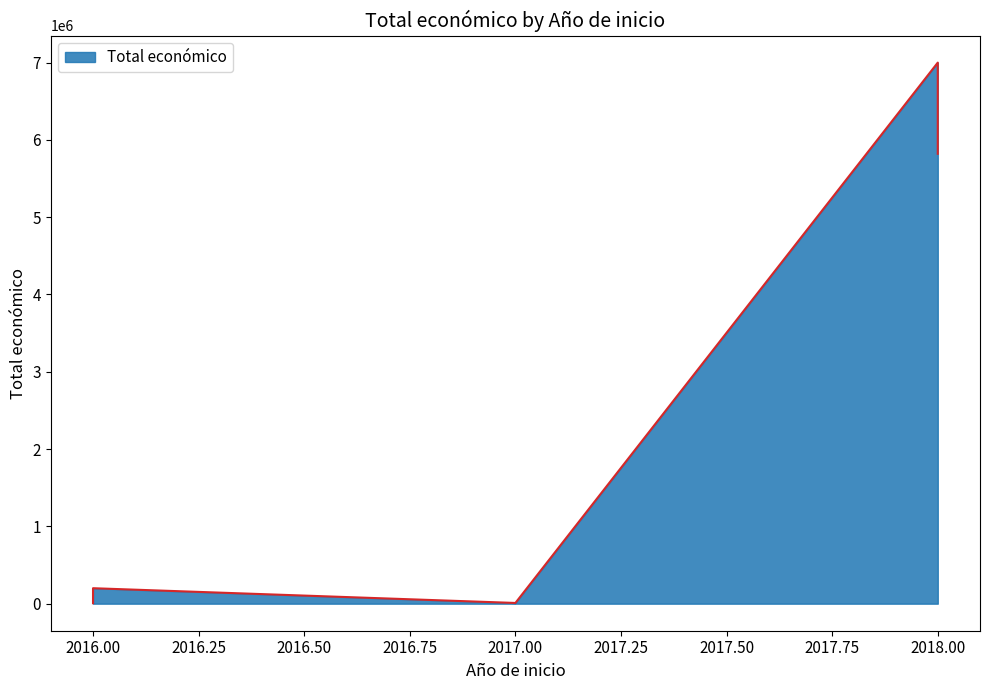

Between 2018 and 2016, which is larger?

2018